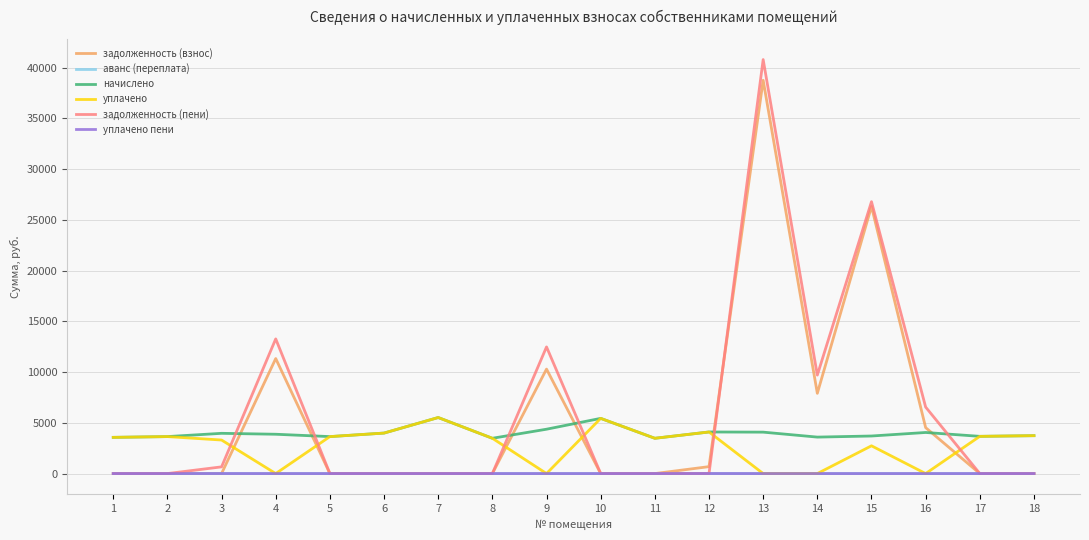

Which series has the largest range (max minus min)?

задолженность (пени)